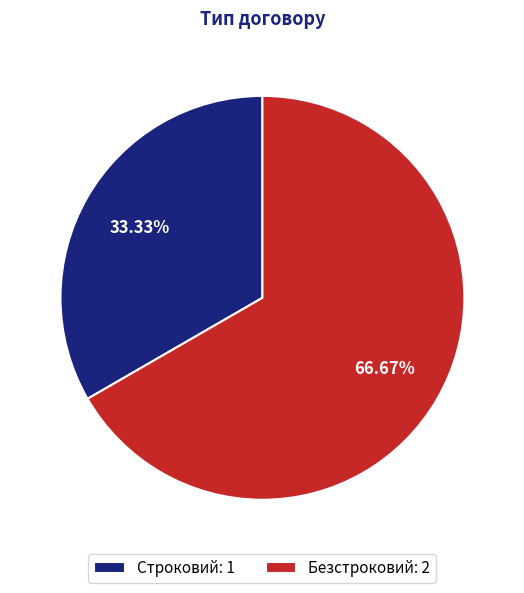

Count the number of slices in the pie.

2